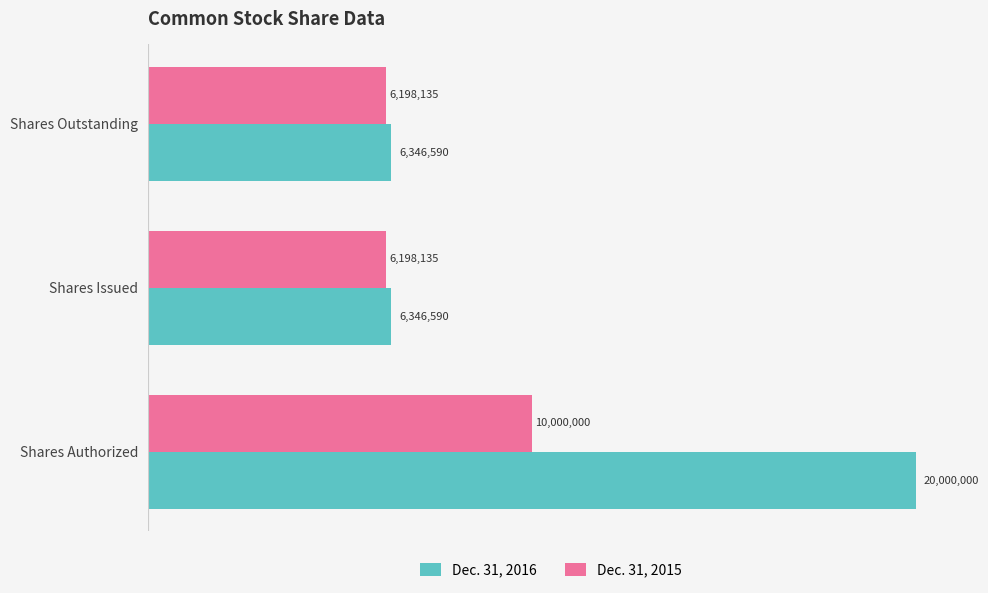

What are all the series names shown in the legend?

Dec. 31, 2016, Dec. 31, 2015